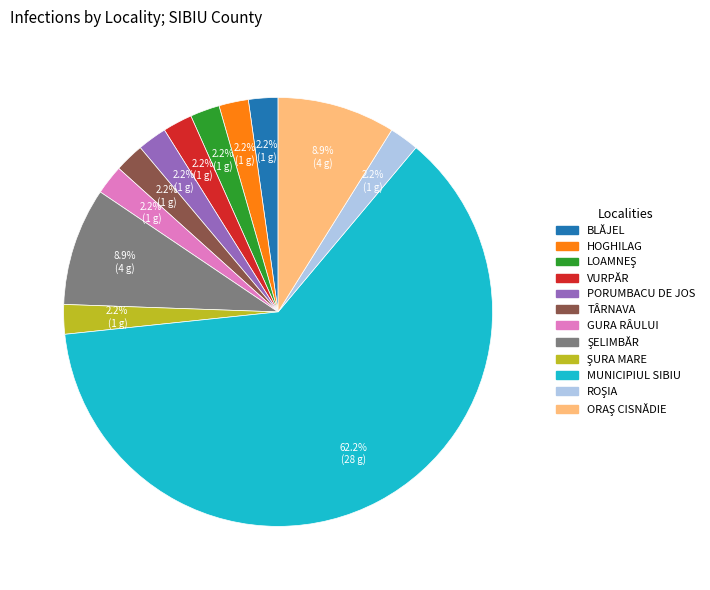

What is the majority slice?

MUNICIPIUL SIBIU